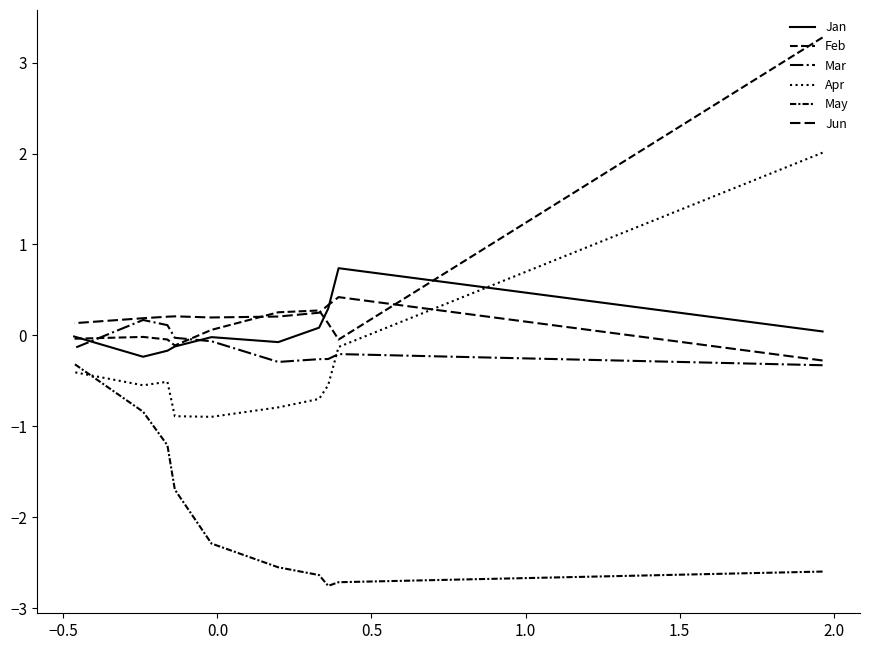

What are all the series names shown in the legend?

Jan, Feb, Mar, Apr, May, Jun